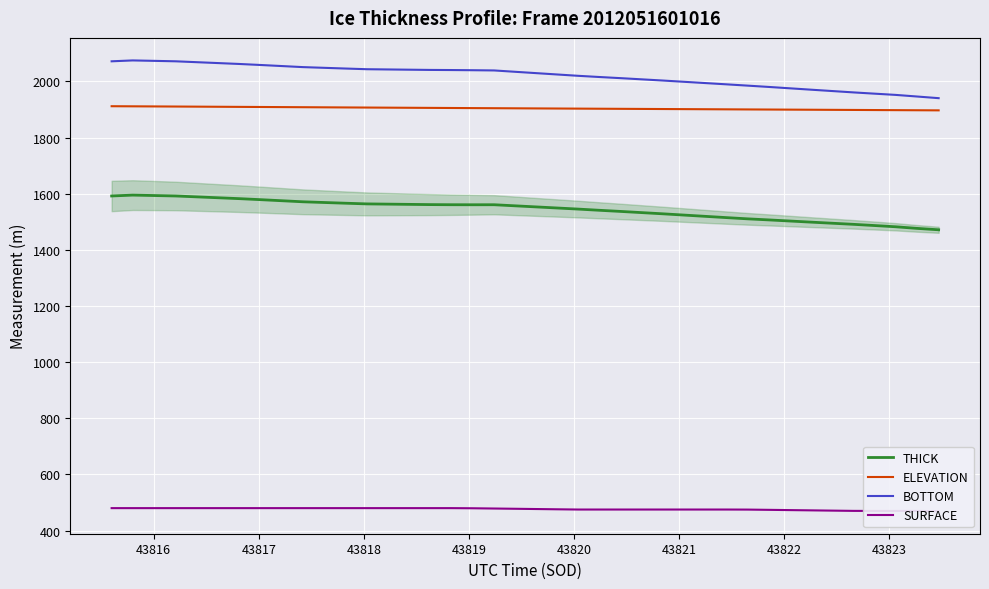

What is the maximum value for THICK?

1595.0